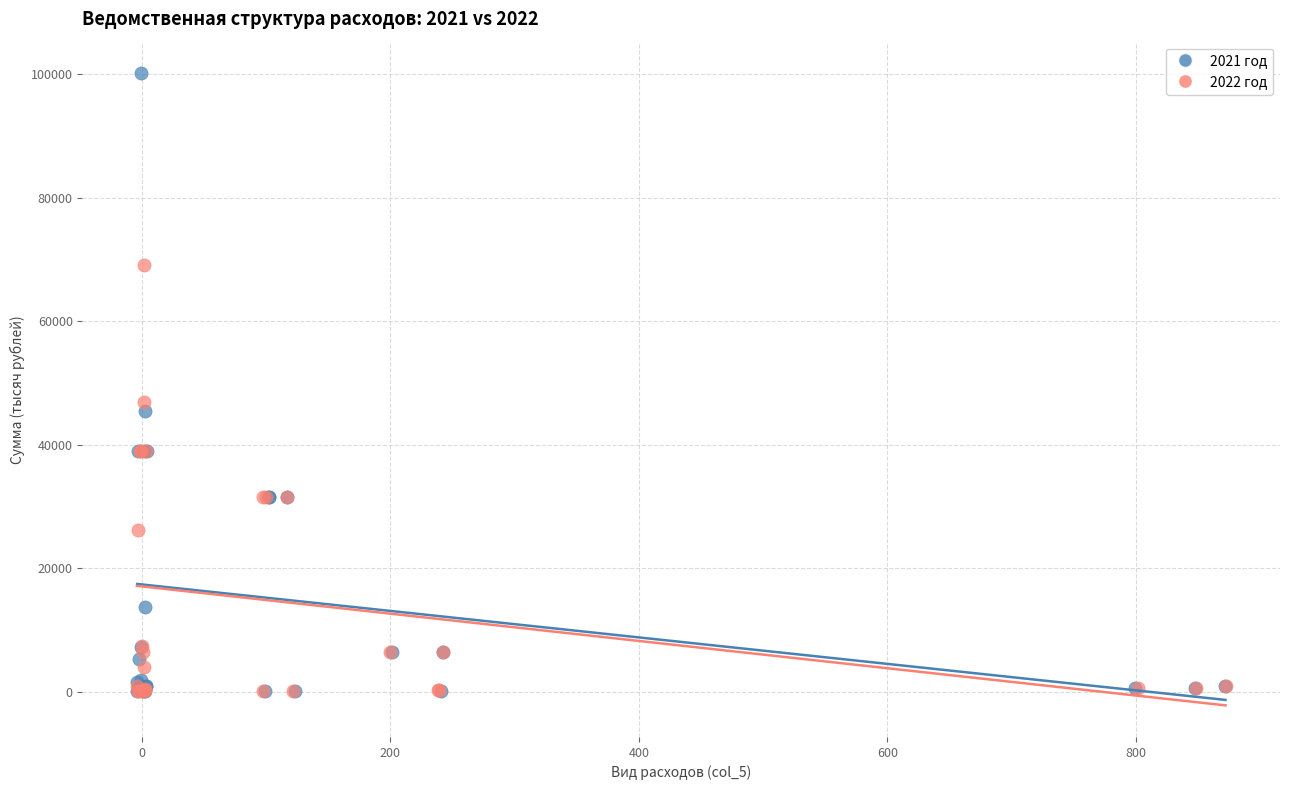

Which series has the widest spread of Y values?

2021 год